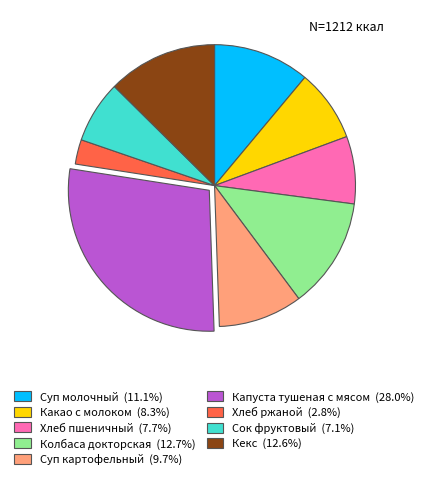

Approximately how many times larger is the value at Хлеб пшеничный (7.7%) compared to Хлеб ржаной (2.8%)?

2.7